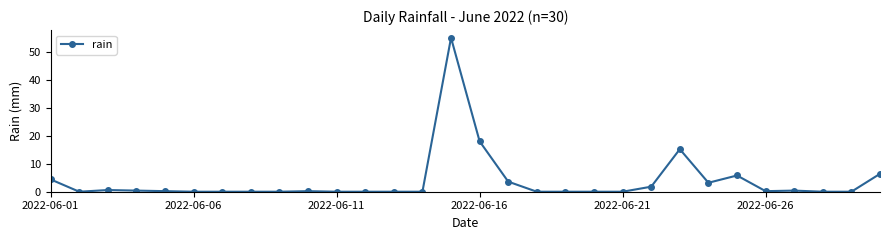

What is the value of the 24th point from the left?

3.2